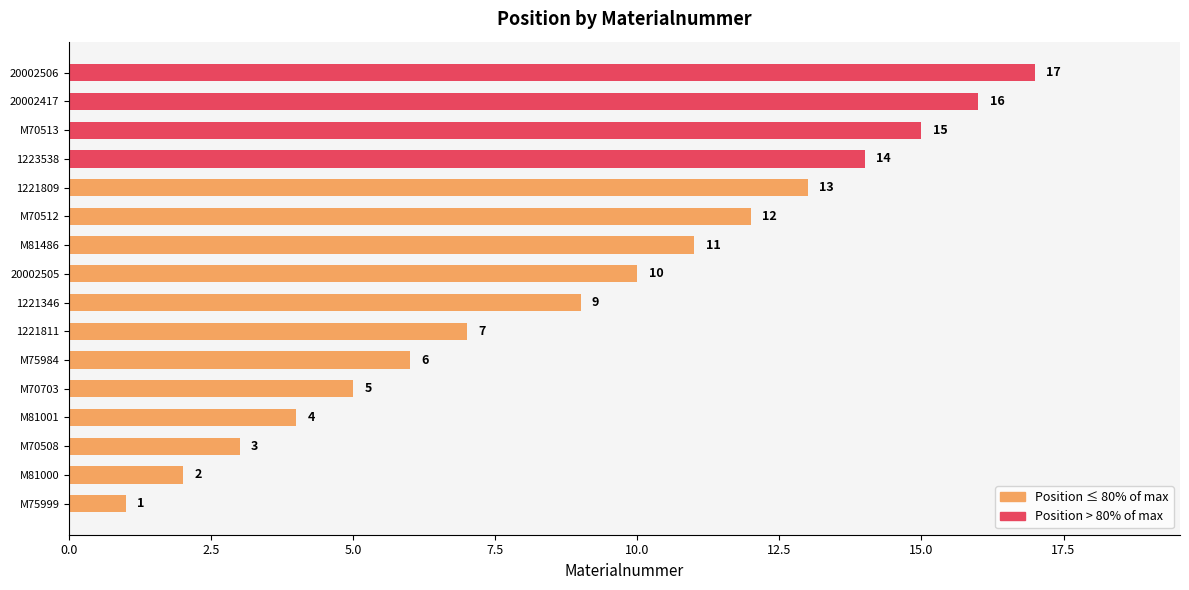

Rank the categories by value from lowest to highest.

M75999, M81000, M70508, M81001, M70703, M75984, 1221811, 1221346, 20002505, M81486, M70512, 1221809, 1223538, M70513, 20002417, 20002506